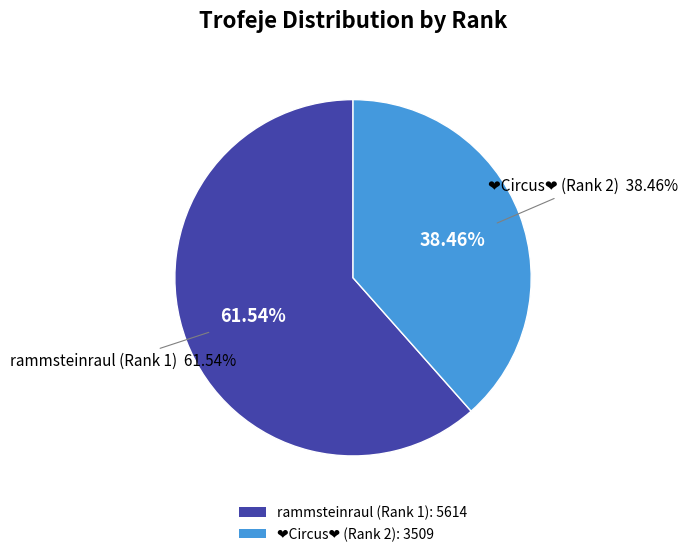

To the nearest percent, what is the difference between the largest and smallest slice percentages?

23%